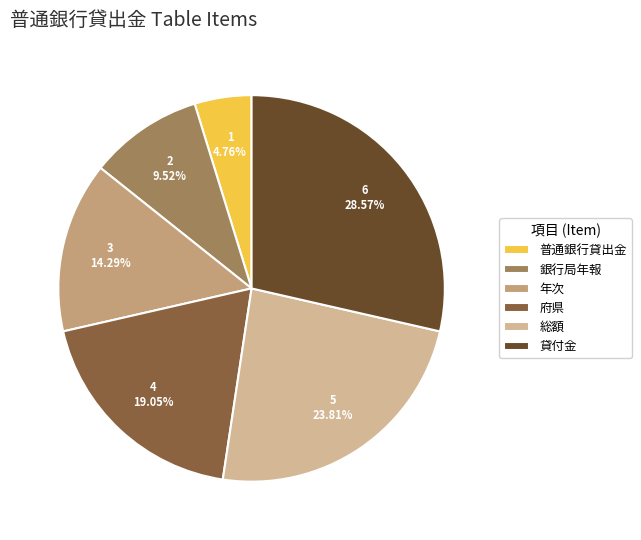

Which category has the biggest portion of the pie?

貸付金